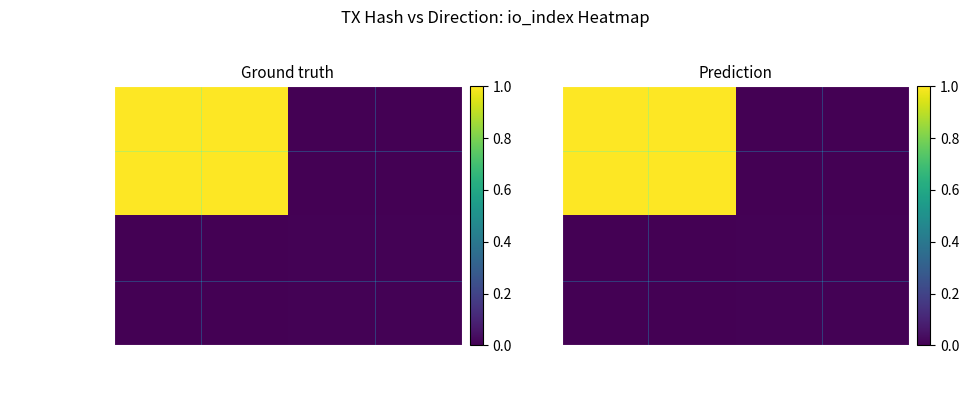

At which label does 1 reach its peak?

0ea7714d0085…